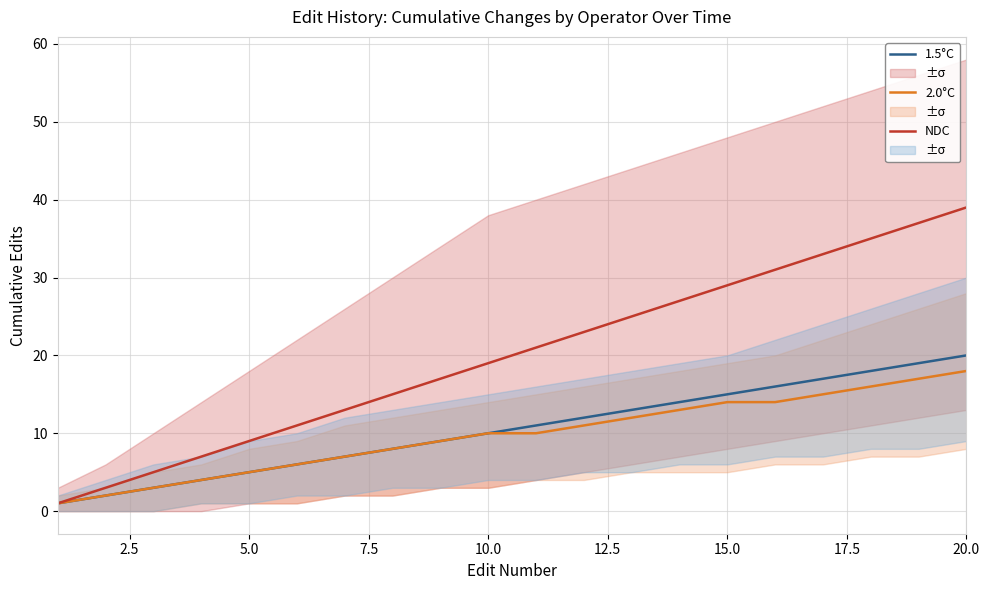

True or false: 1.5°C has a value of 20 at 20.0.

True